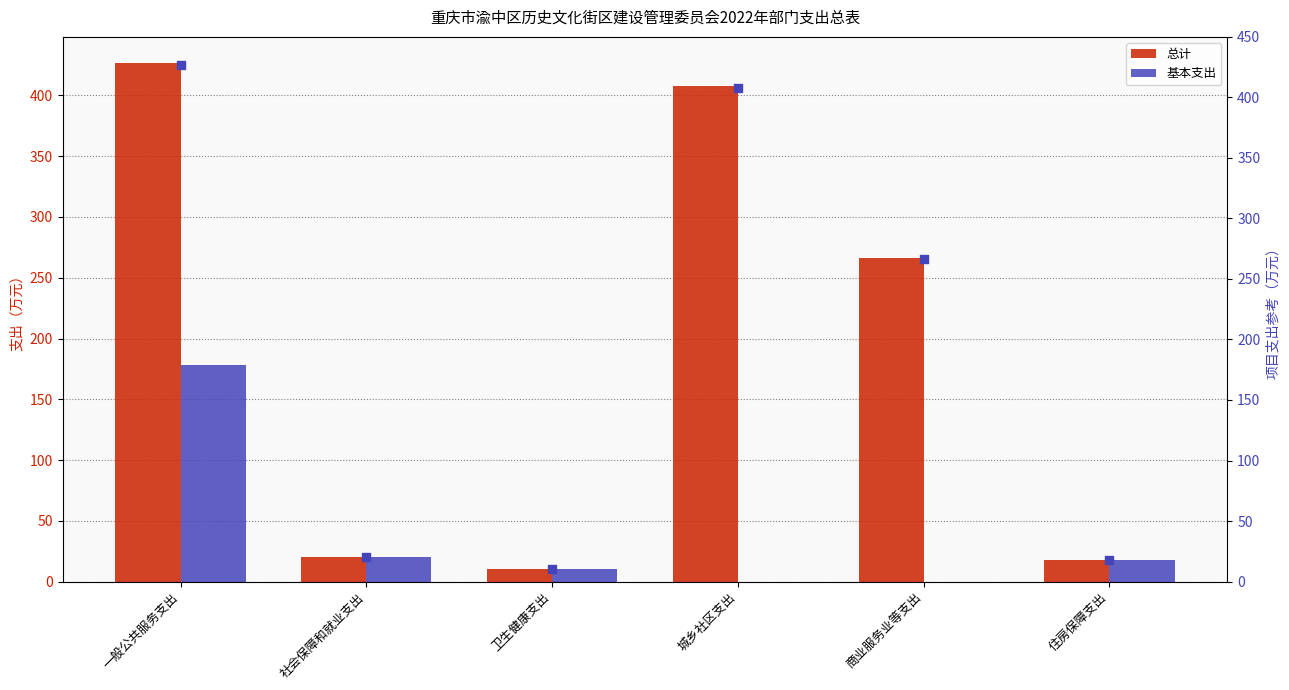

Which series reaches the minimum Y coordinate?

基本支出